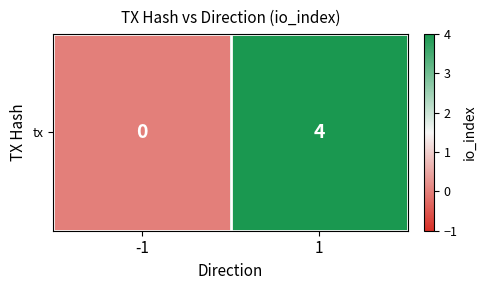

How many positive values are there?

1